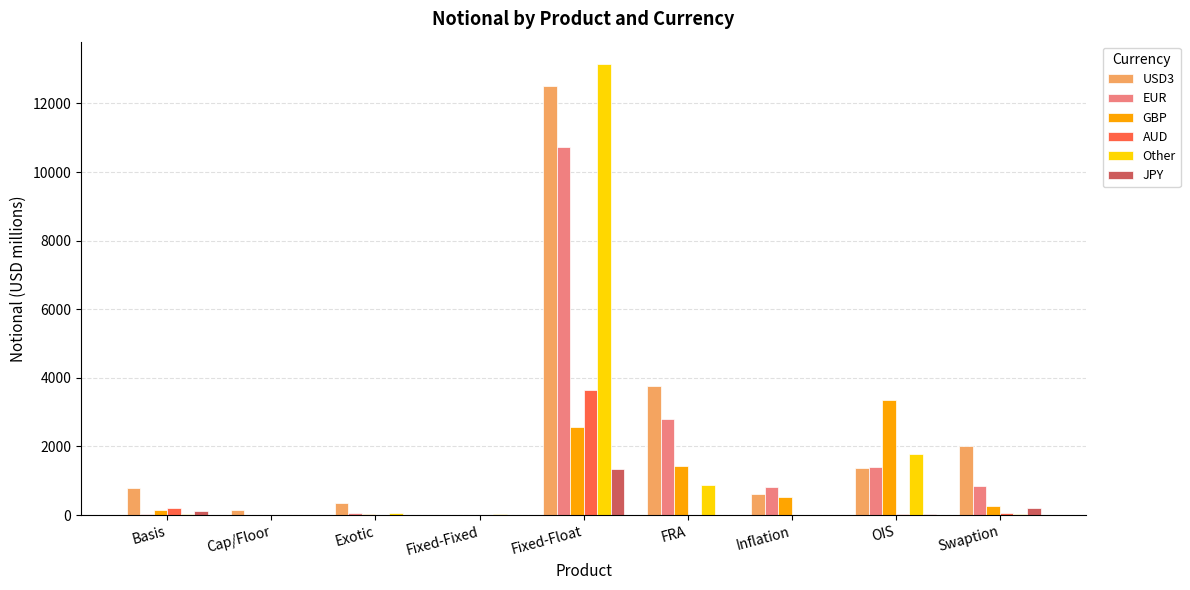

What is the sum of all EUR values?

16721